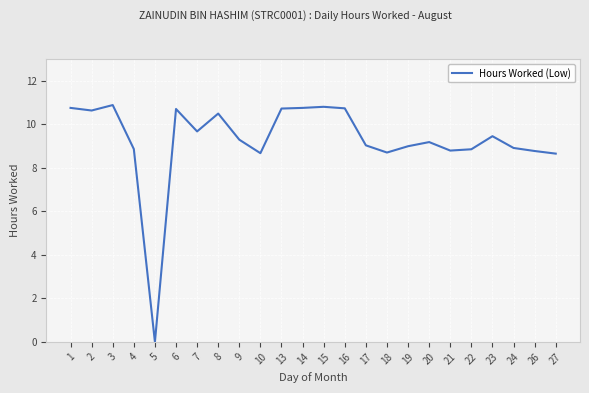

Which has a higher value, 17 or 13?

13